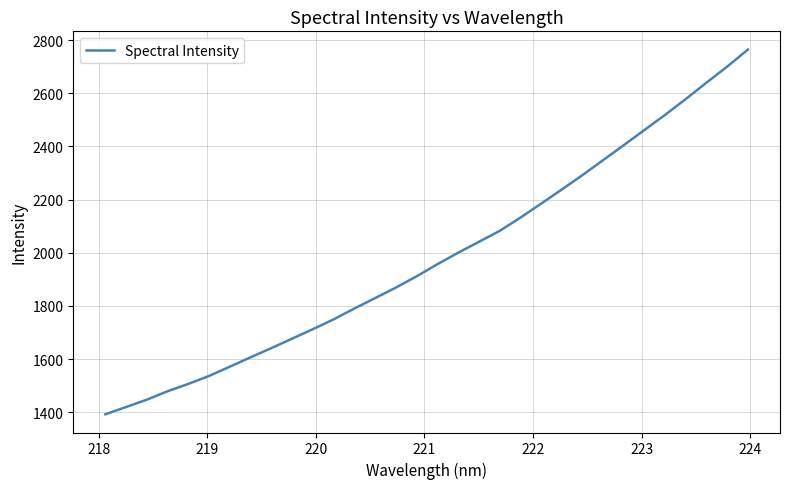

Reading right to left, extract all data points from this chart.

2764.4	2700.4	2639.9	2578.2	2518.7	2461.6	2404.5	2348.0	2291.4	2237.3	2184.0	2131.4	2081.6	2040.6	1999.5	1956.5	1911.0	1868.7	1829.3	1790.0	1749.3	1712.4	1676.8	1641.2	1606.7	1571.5	1536.7	1506.7	1479.1	1447.3	1419.7	1392.3